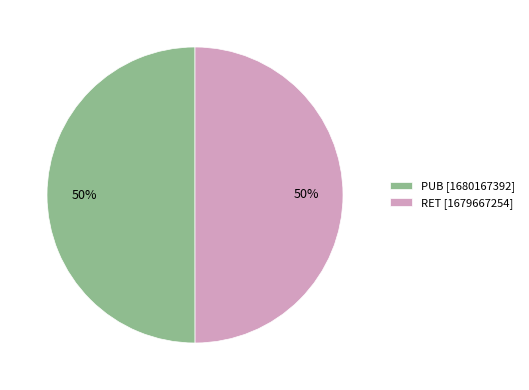

How many segments does this pie chart have?

2